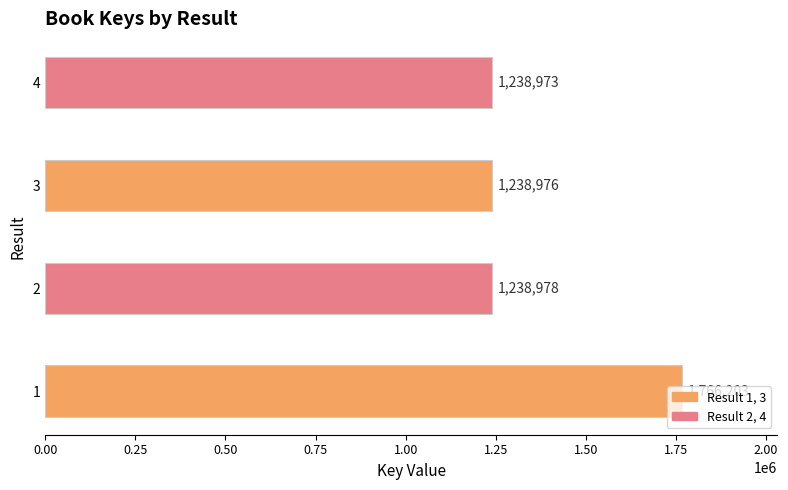

What is the sum of all values?

5483130